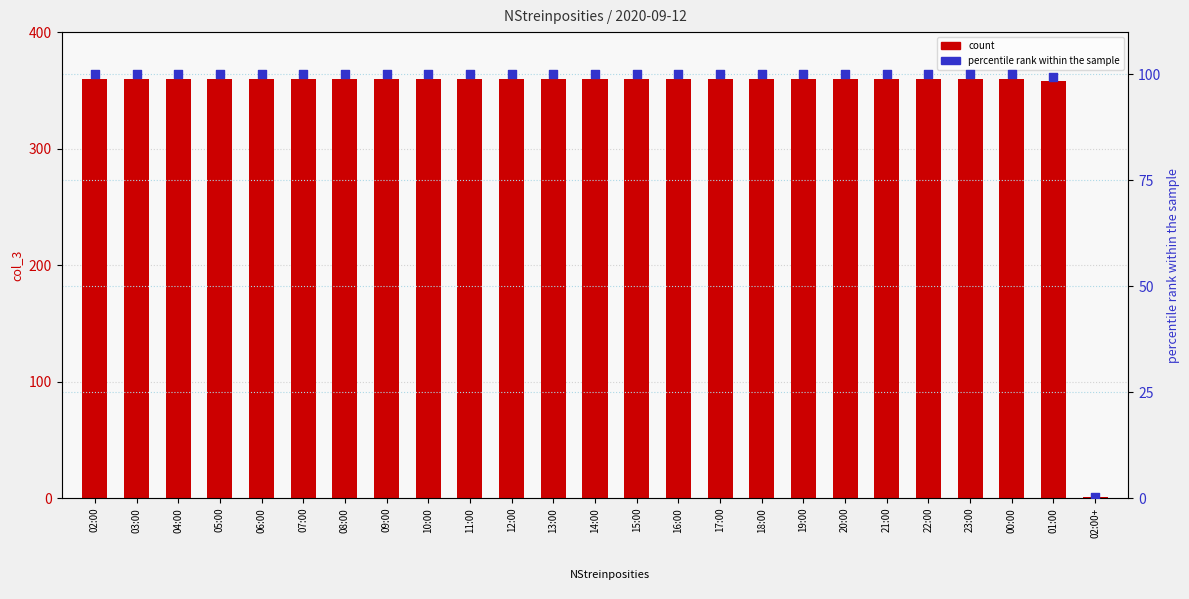

Which series has the largest Y range (max minus min)?

count